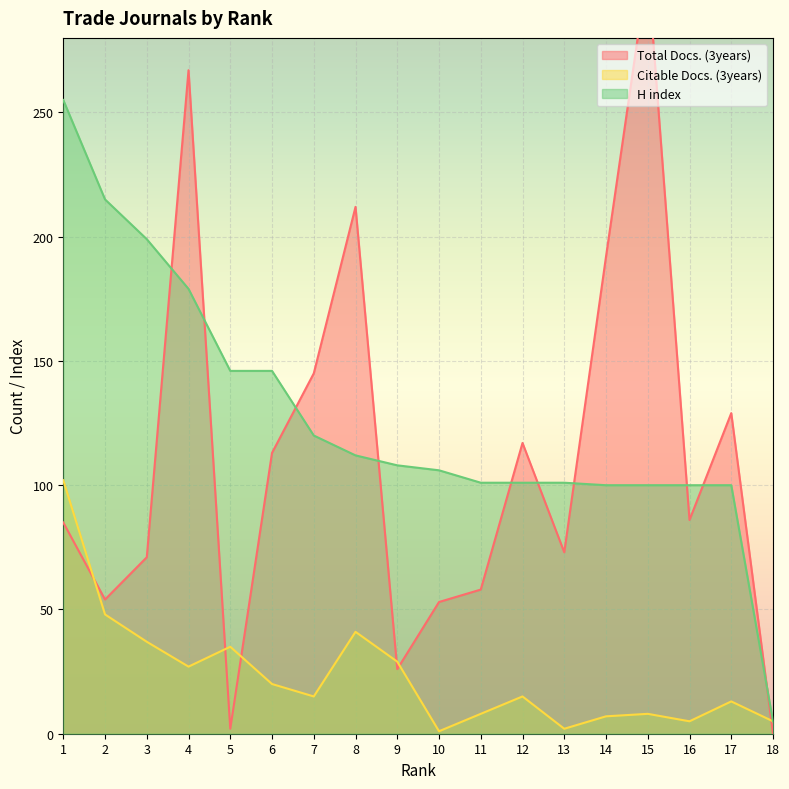

Is the value of Citable Docs. (3years) at 1 greater than the value of H index at 11?

Yes